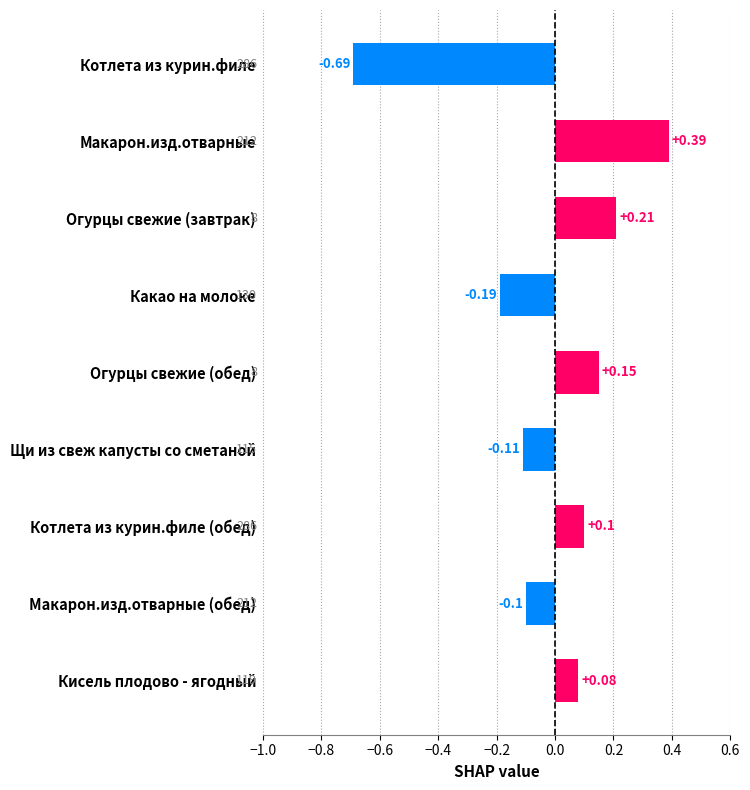

Which label corresponds to the largest value in the chart?

Макарон.изд.отварные